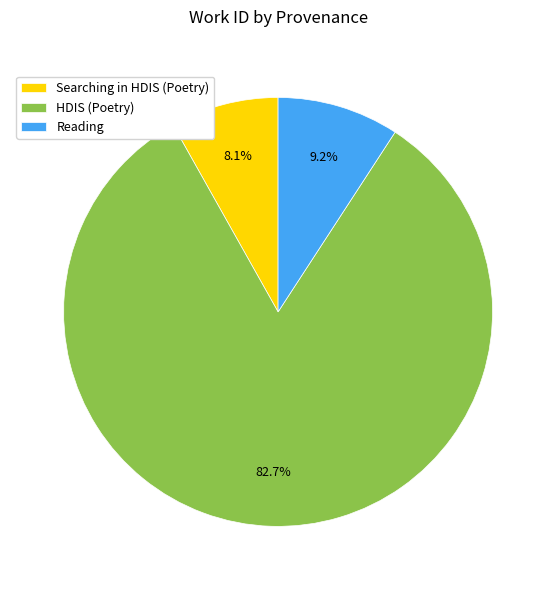

Is Reading the majority of the pie?

No